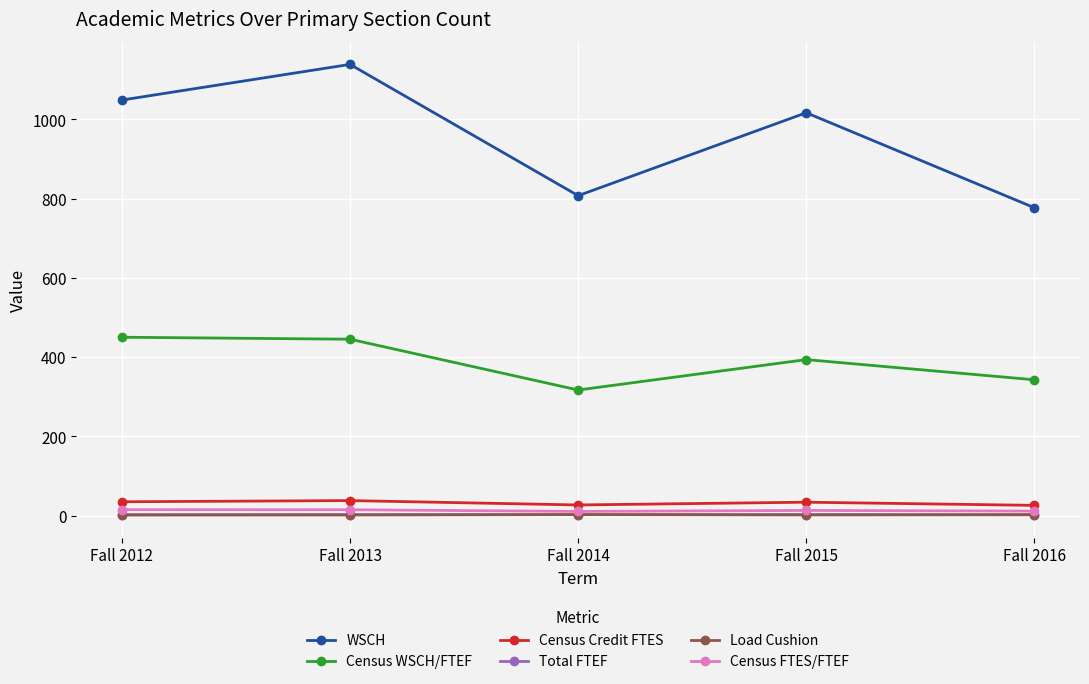

At how many categories does at least one series exceed 921?

3